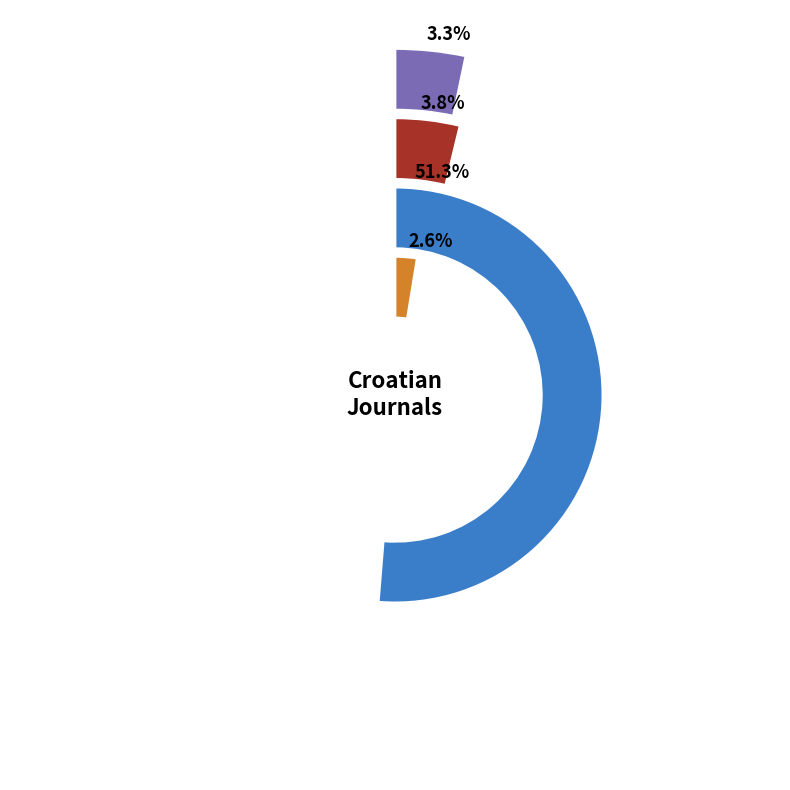

Does Hrvatska Revija represent more than half of the total?

Yes